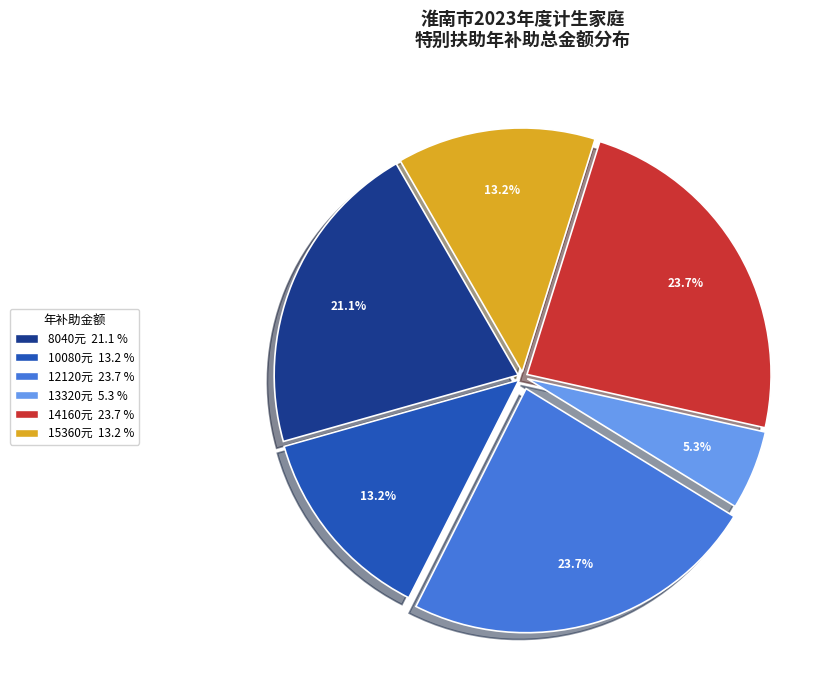

Is there a majority slice in this chart?

No